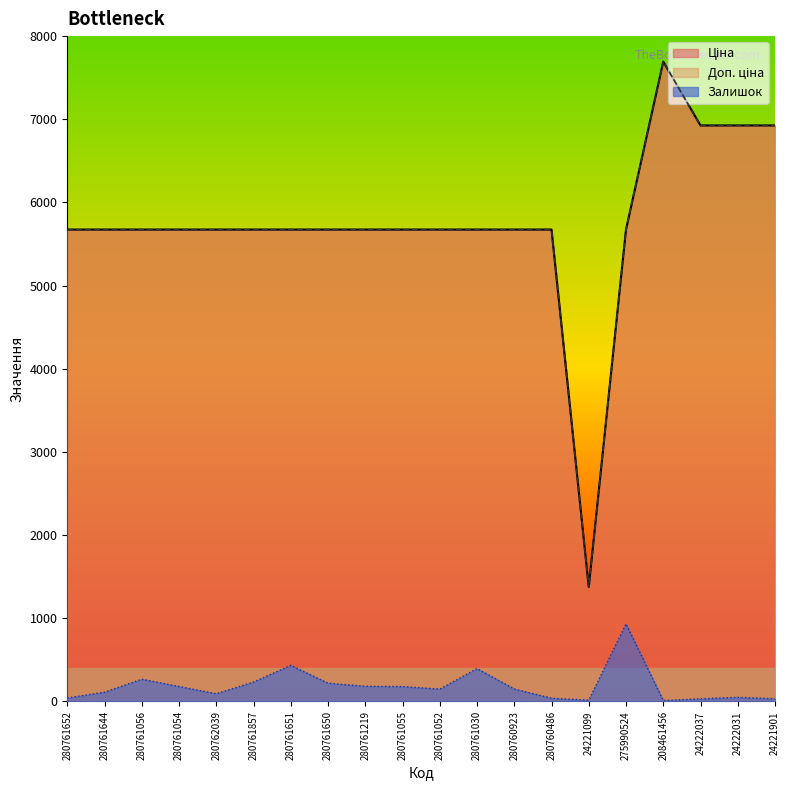

What is the average value of the Залишок series?

187.7